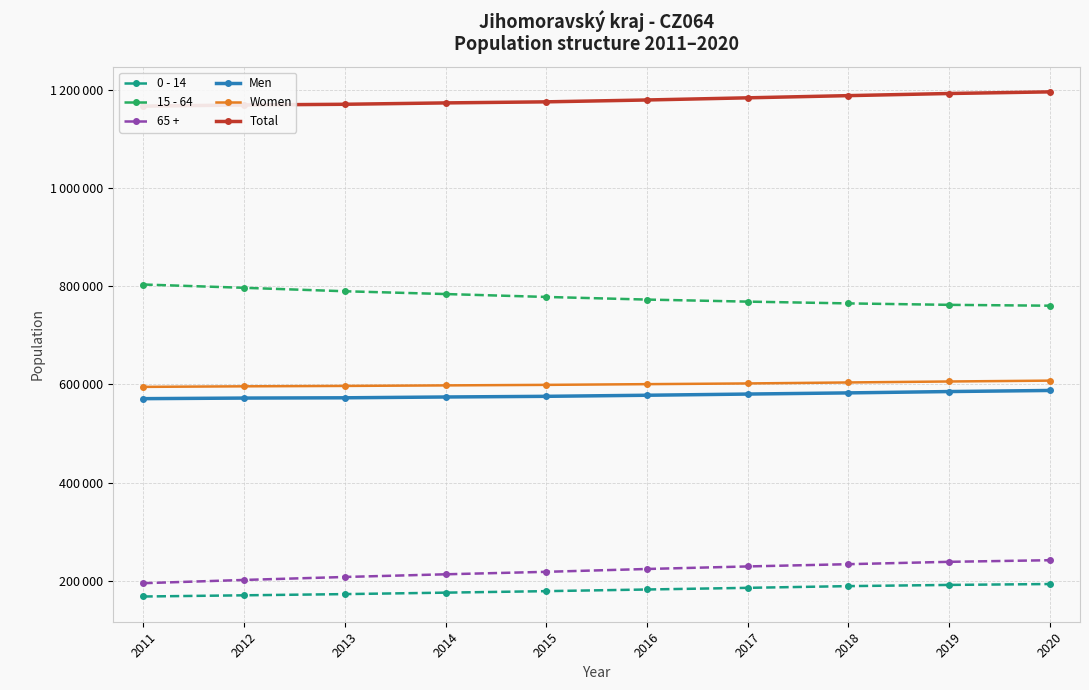

Which label corresponds to the smallest value in the chart?

2011